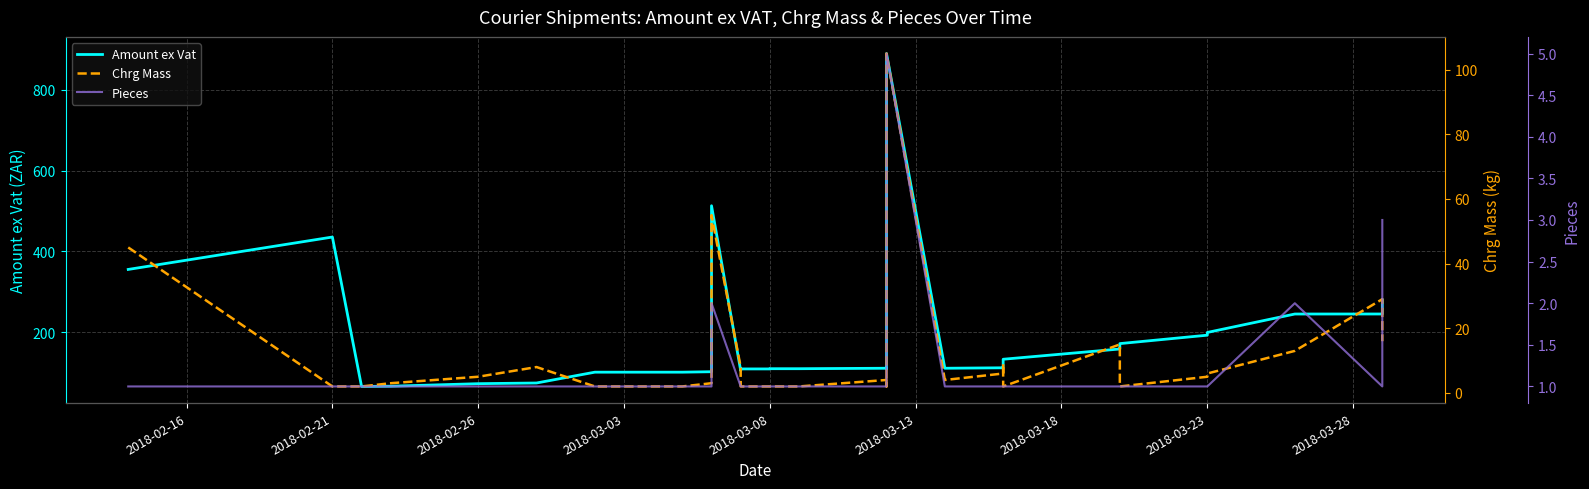

What is the value of the Pieces point at the 36th from the left?

2.0